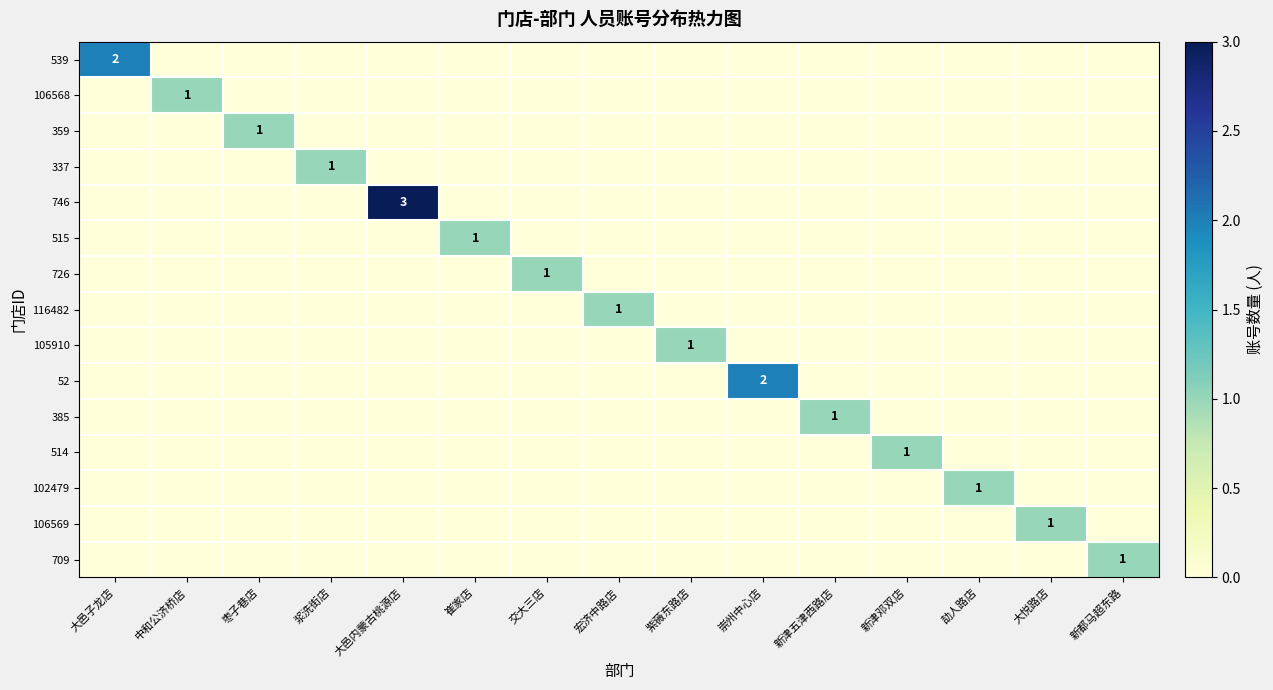

Which series has the largest total across all categories?

746